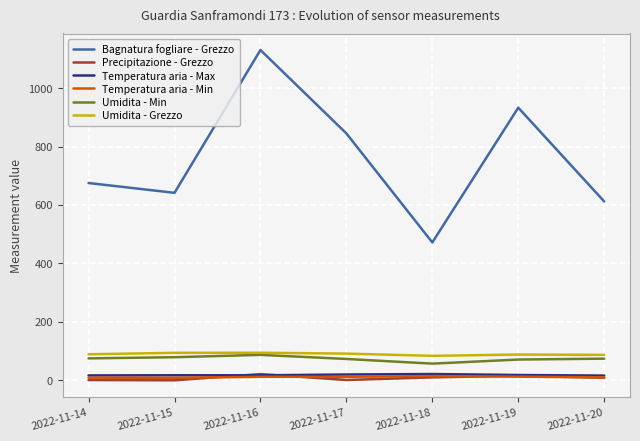

What is the sum of the Precipitazione - Grezzo values at 2022-11-18 and 2022-11-15?

10.0